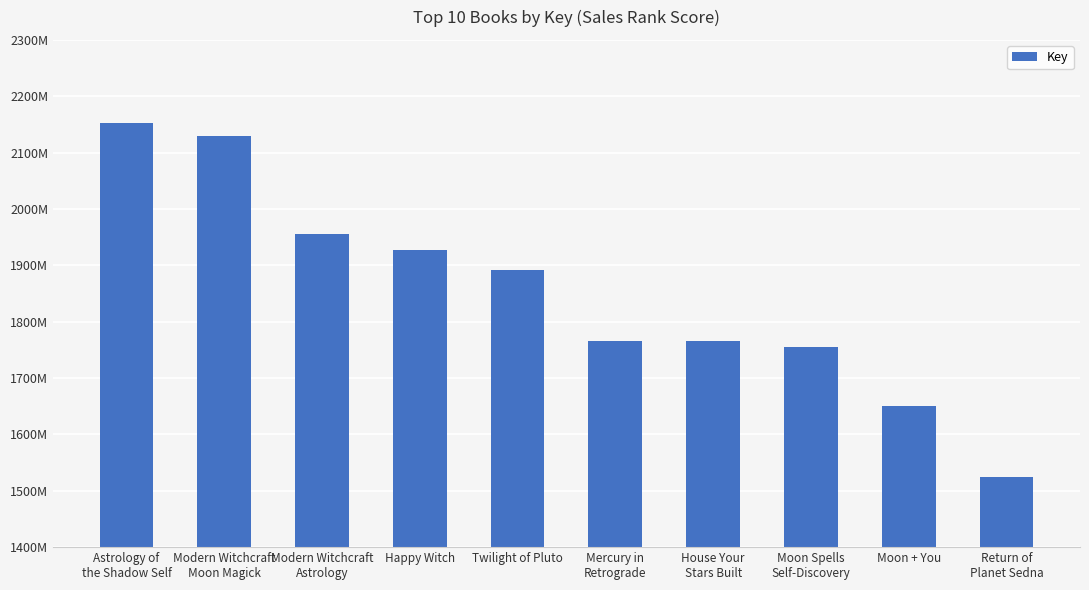

Reading right to left, transcribe all the data shown in this chart.

Return of
Planet Sedna=152387965	Moon + You=165021407	Moon Spells
Self-Discovery=175425450	House Your
Stars Built=176498846	Mercury in
Retrograde=176546270	Twilight of Pluto=189181338	Happy Witch=192776567	Modern Witchcraft
Astrology=195510924	Modern Witchcraft
Moon Magick=212948279	Astrology of
the Shadow Self=215230706